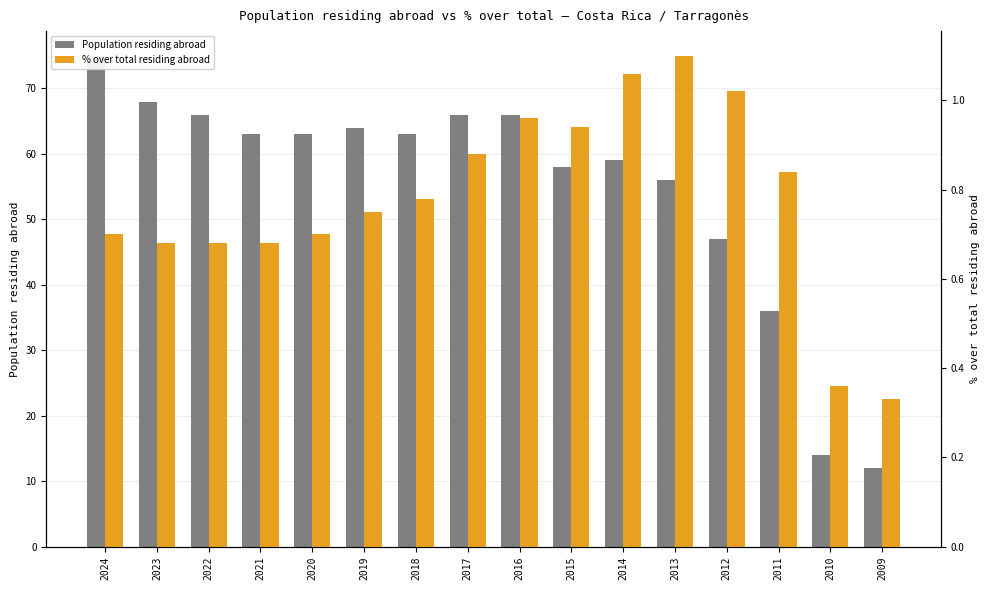

What is the minimum value for Population residing abroad?

12.0